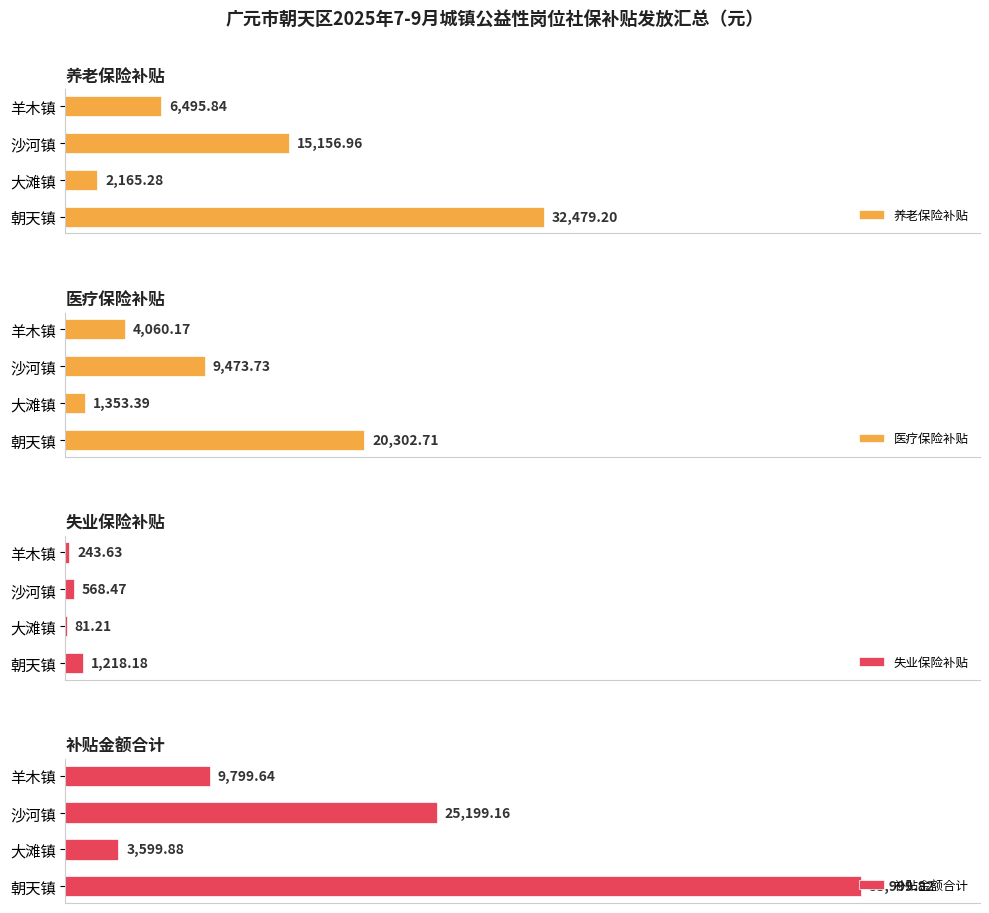

How many bars are there in each group?

4